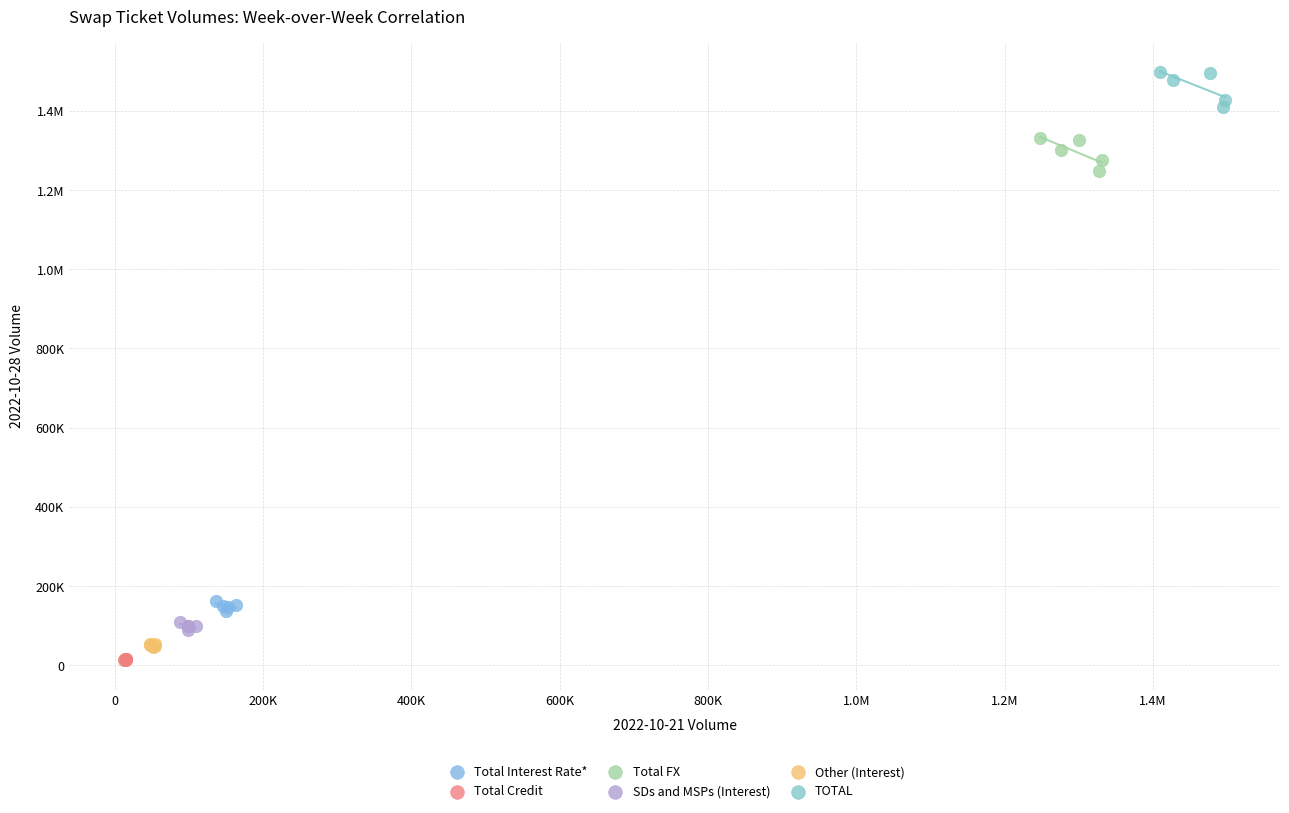

What are all the series names shown in the legend?

Total Interest Rate*, Total Credit, Total FX, SDs and MSPs (Interest), Other (Interest), TOTAL